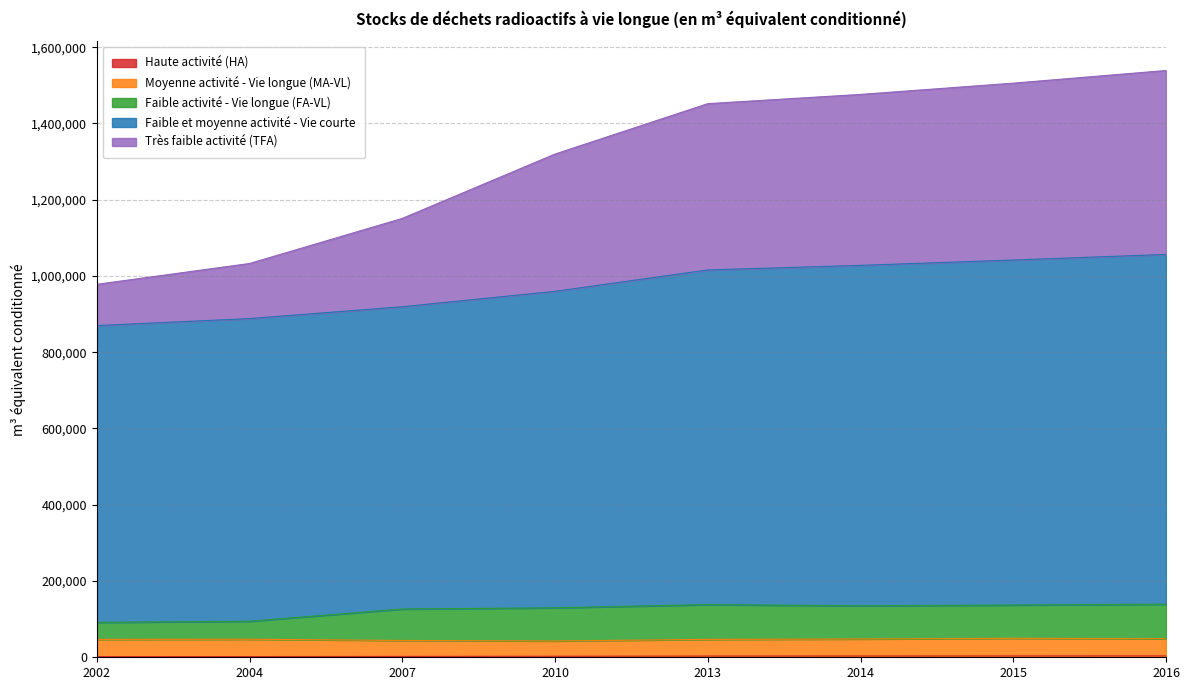

Does the chart have visible grid lines?

Yes